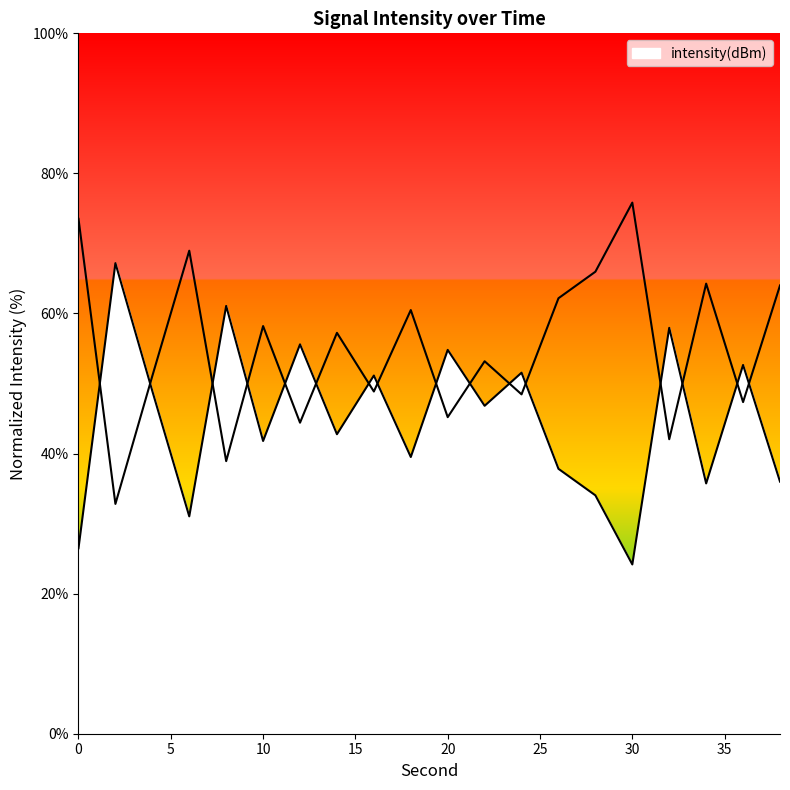

How many points are higher than both their immediate neighbors (excluding endpoints)?

8